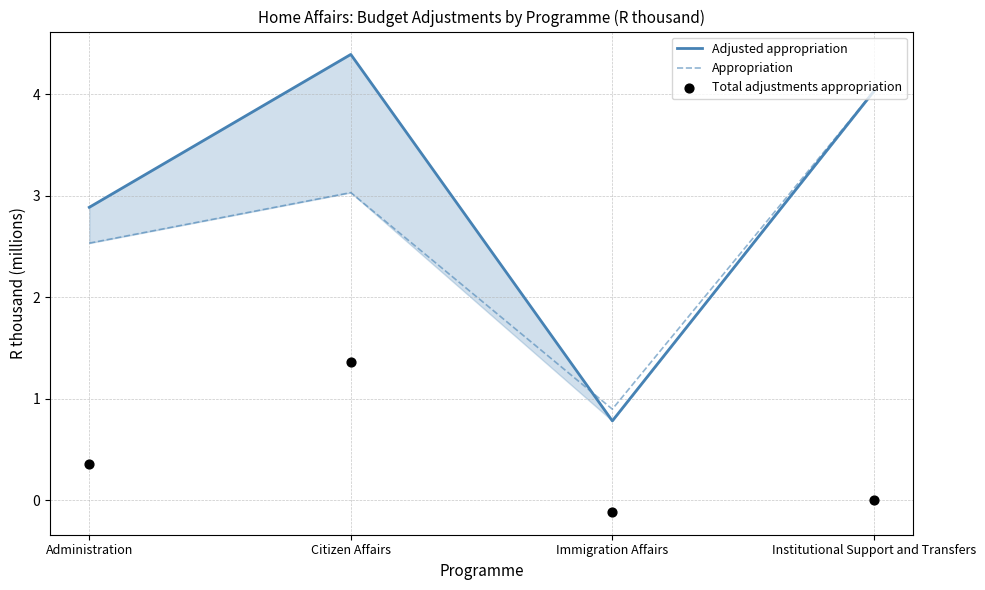

What is the total value across all series at Administration?

5.8